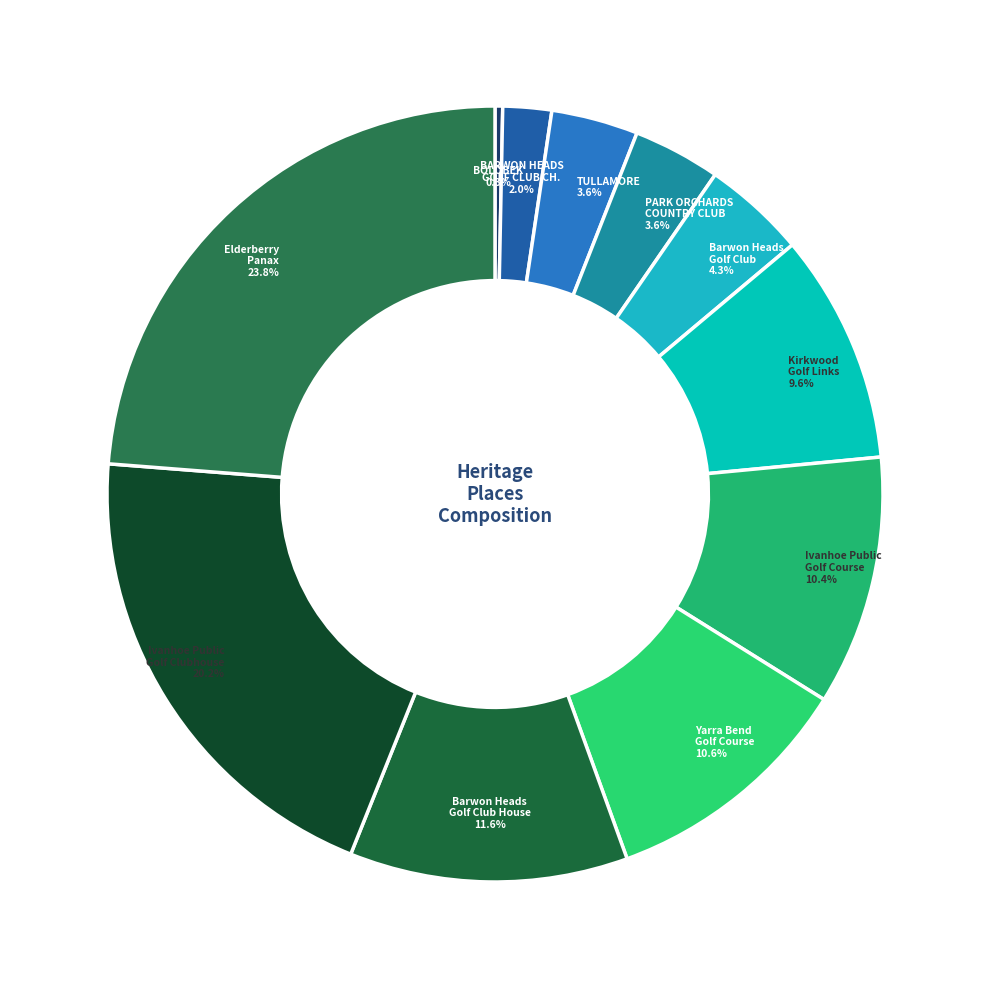

How many segments does this pie chart have?

11